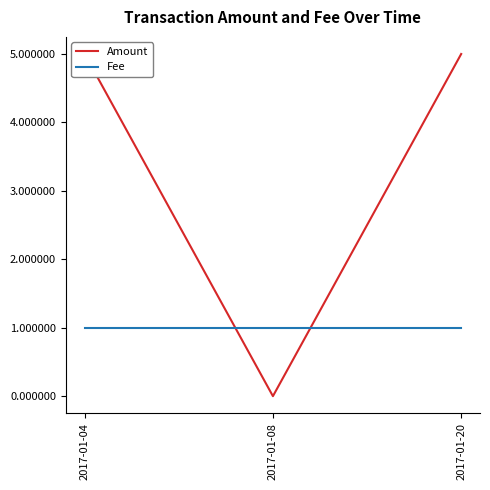

What is the greatest value displayed?

5